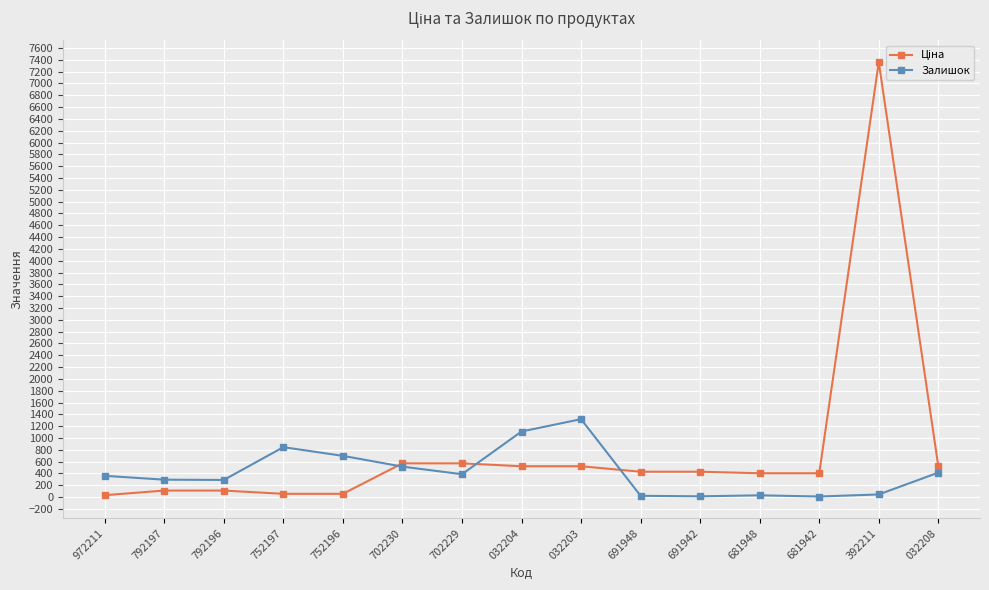

What is the difference between the highest and lowest values at 032204?

587.8